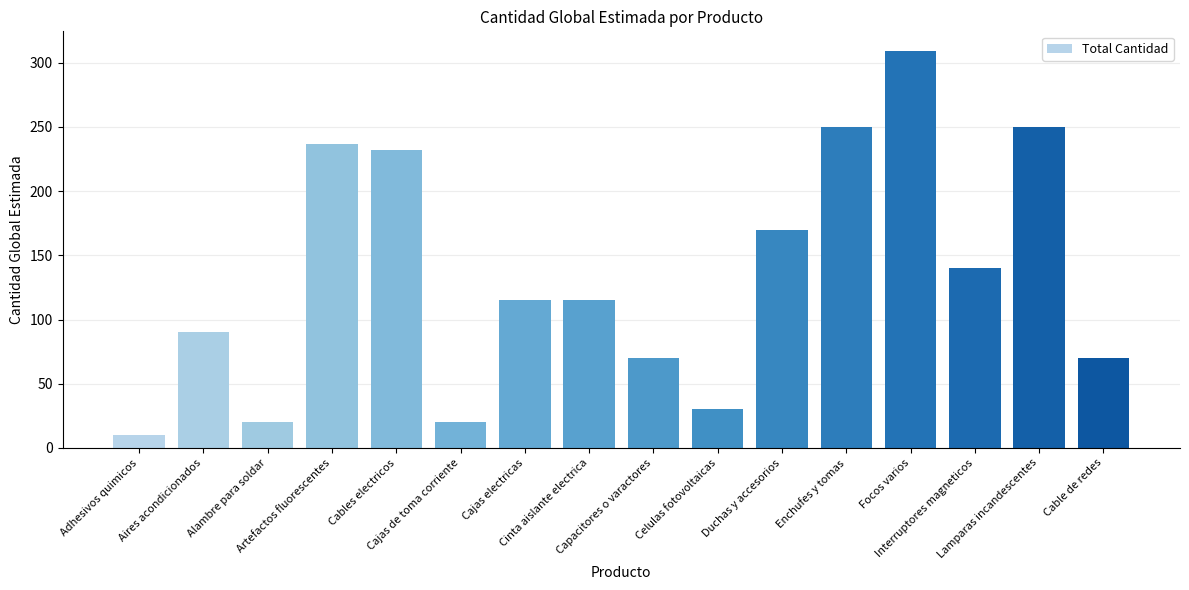

Reading left to right, extract all data points from this chart.

10	90	20	237	232	20	115	115	70	30	170	250	309	140	250	70